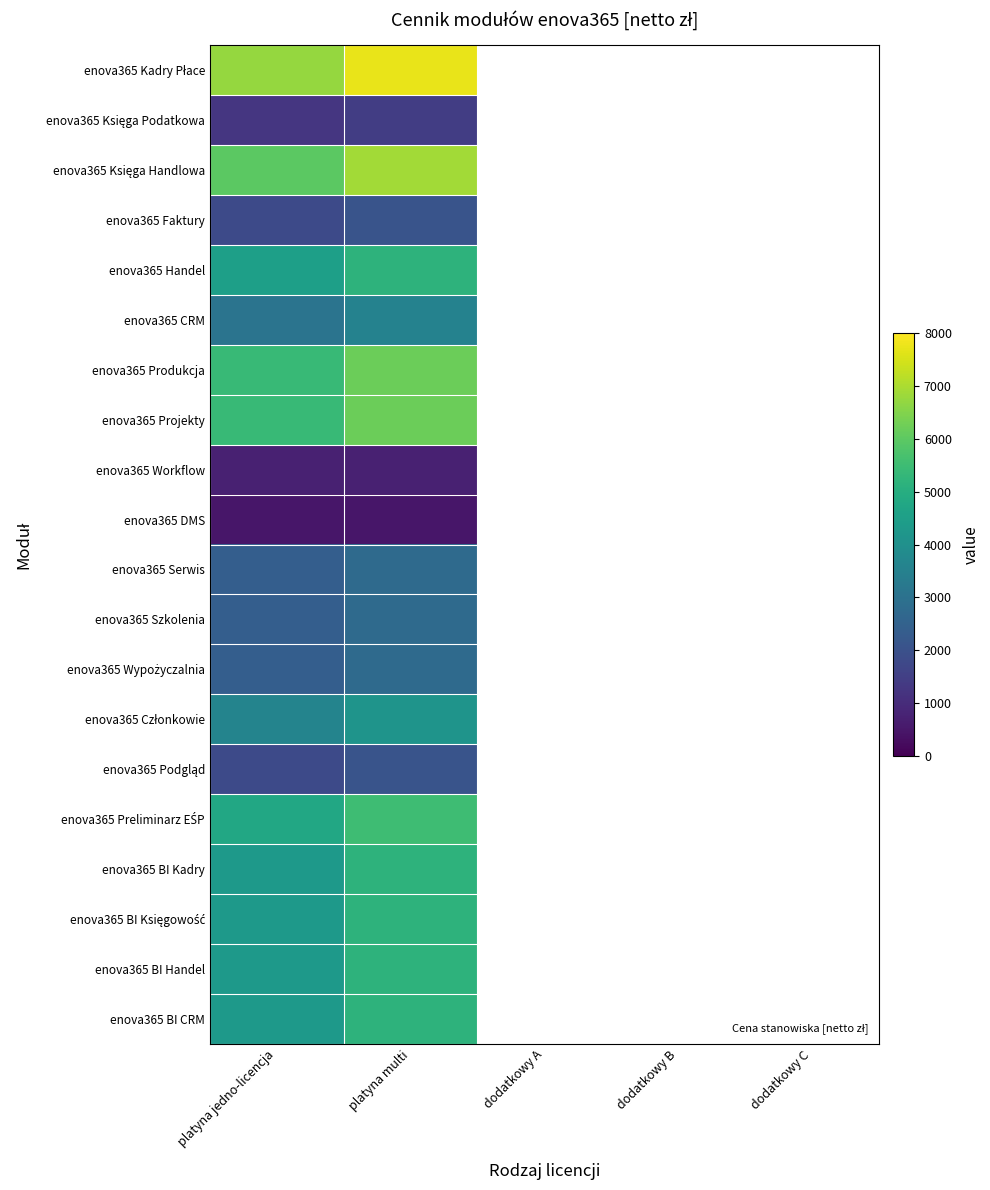

At how many categories does at least one series exceed 1903?

2